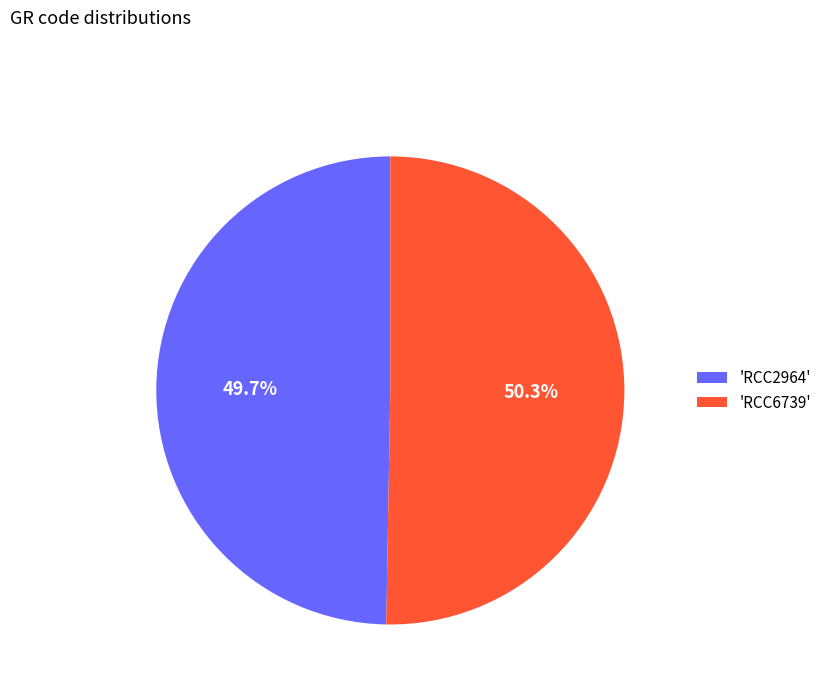

Which slice is the largest?

'RCC6739'